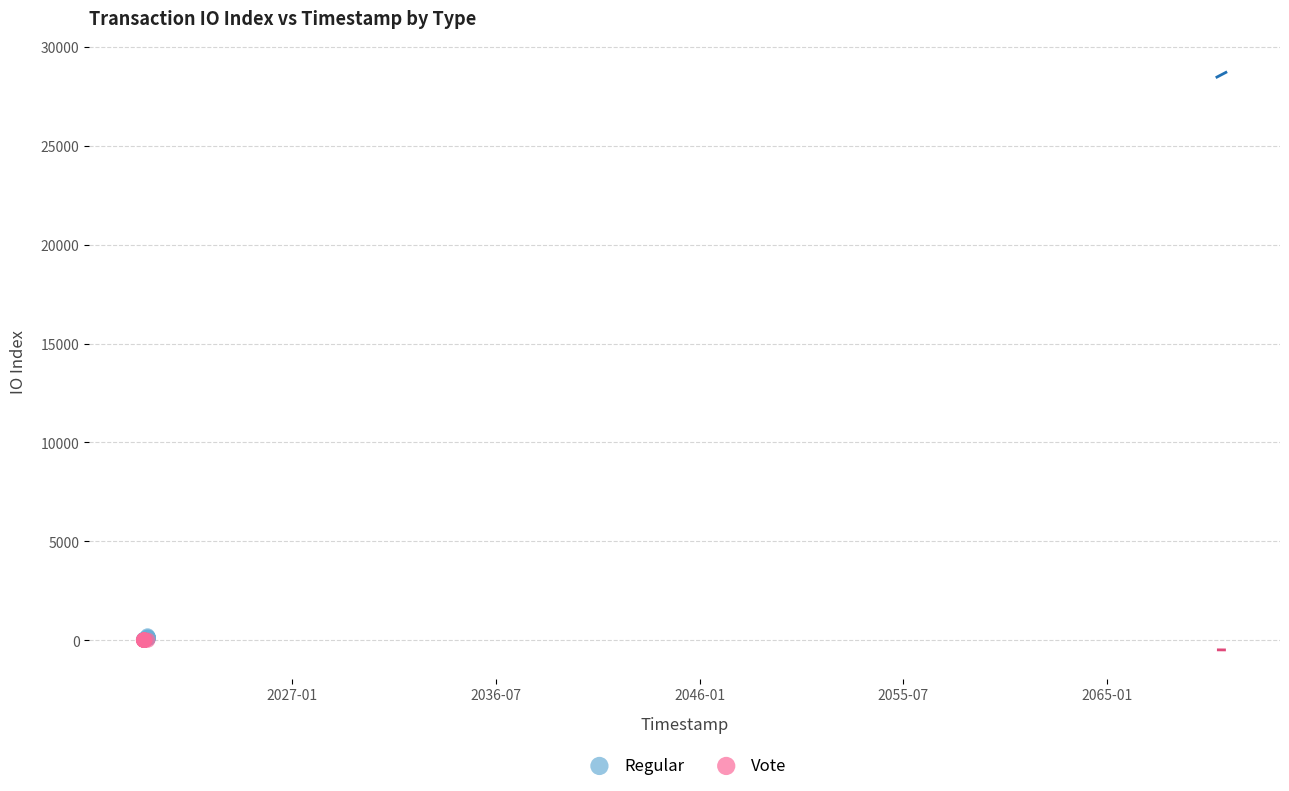

What are all the series names shown in the legend?

Regular, Vote